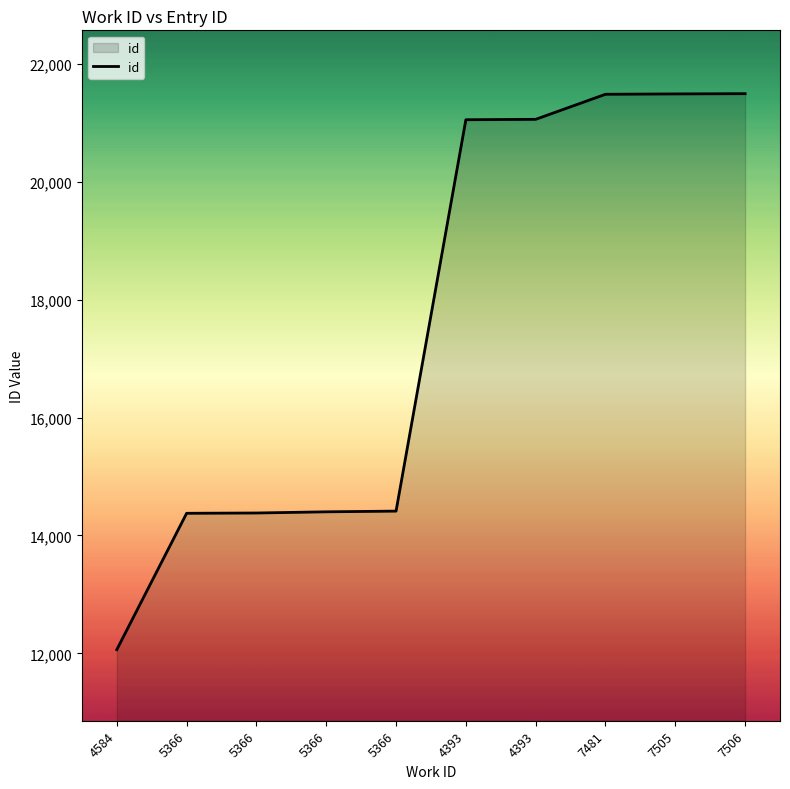

Does the chart have visible grid lines?

No